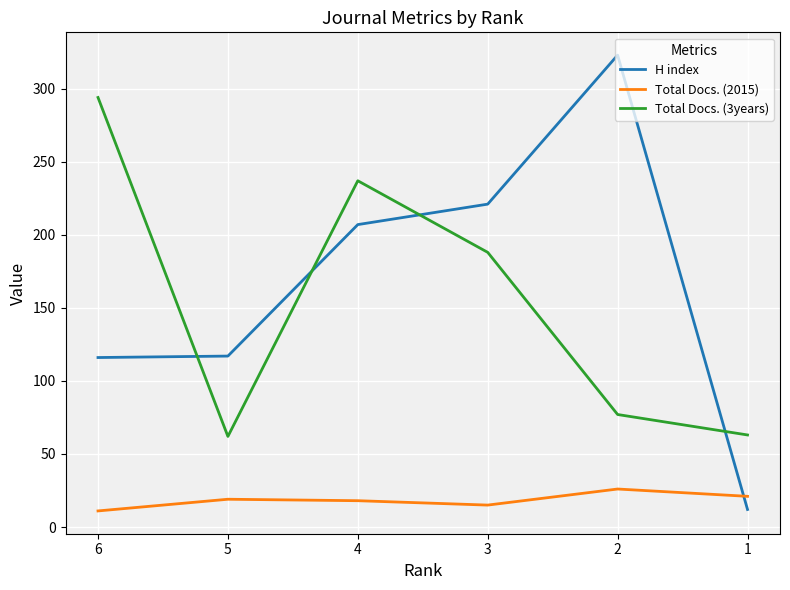

Rank the series by their maximum value, from highest to lowest.

H index, Total Docs. (3years), Total Docs. (2015)